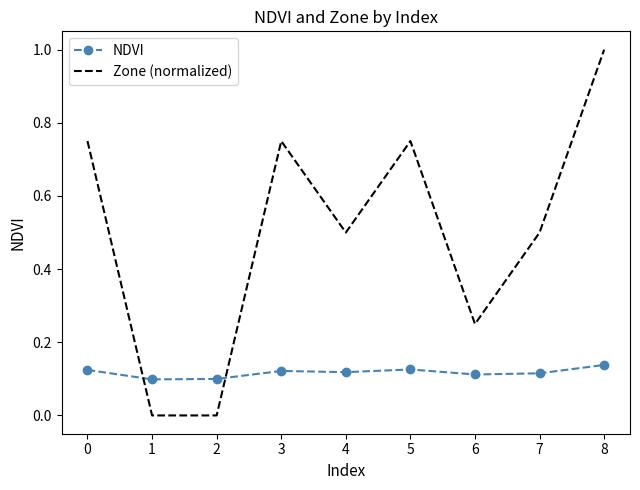

What is the sum of all Zone (normalized) values?

4.5